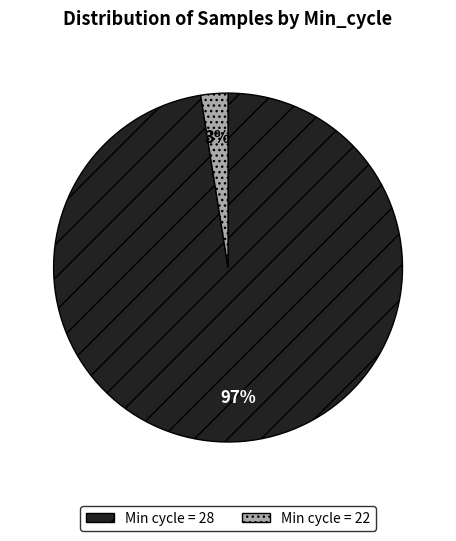

Between Min cycle = 22 and Min cycle = 28, which is larger?

Min cycle = 28